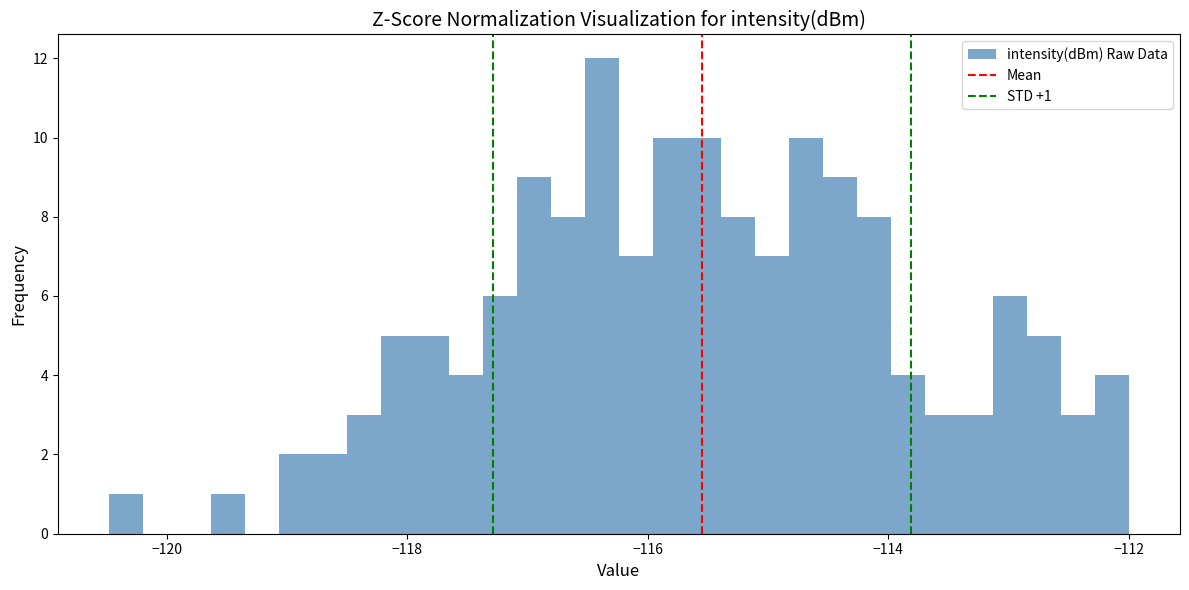

Read against the x-axis, roughly where is the centre of the tallest bar?

-116.4